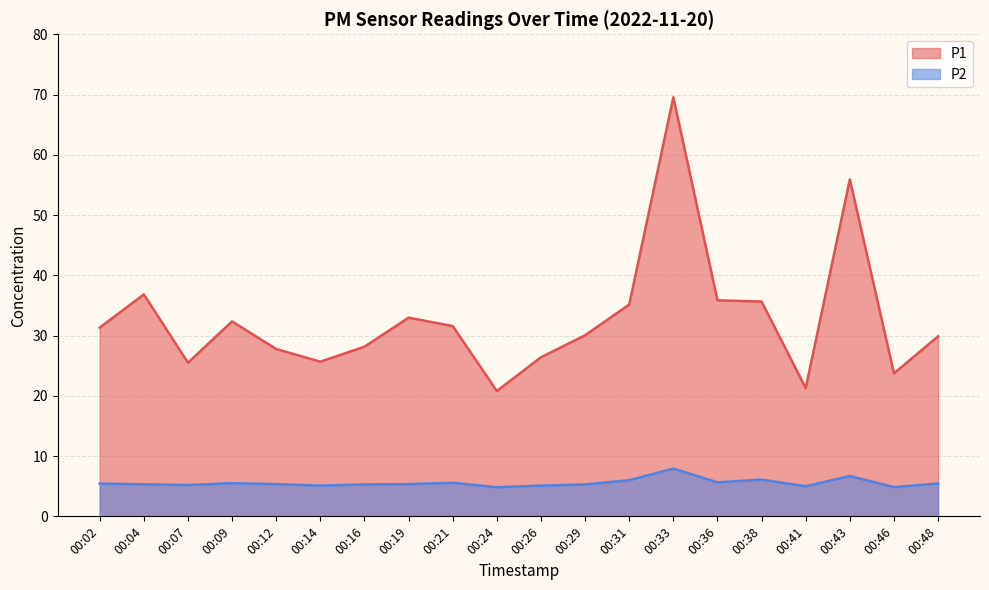

Which series has the largest total across all categories?

P1